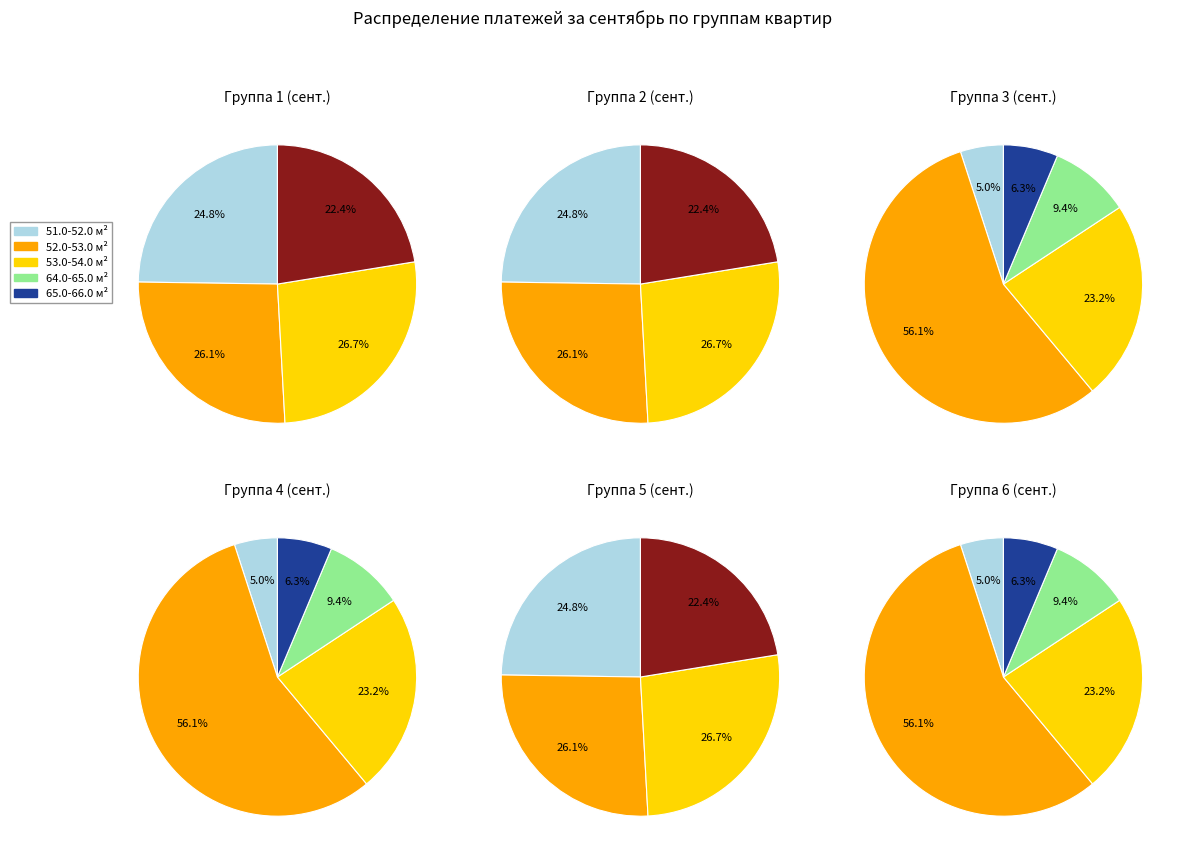

To the nearest percent, what is the combined percentage of 4 and 21?

5%